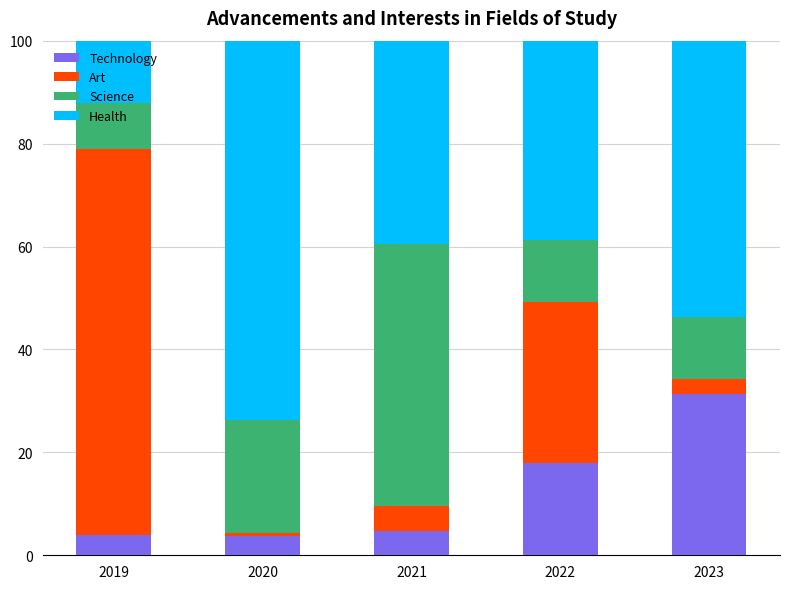

At which label does Technology reach its peak?

2023